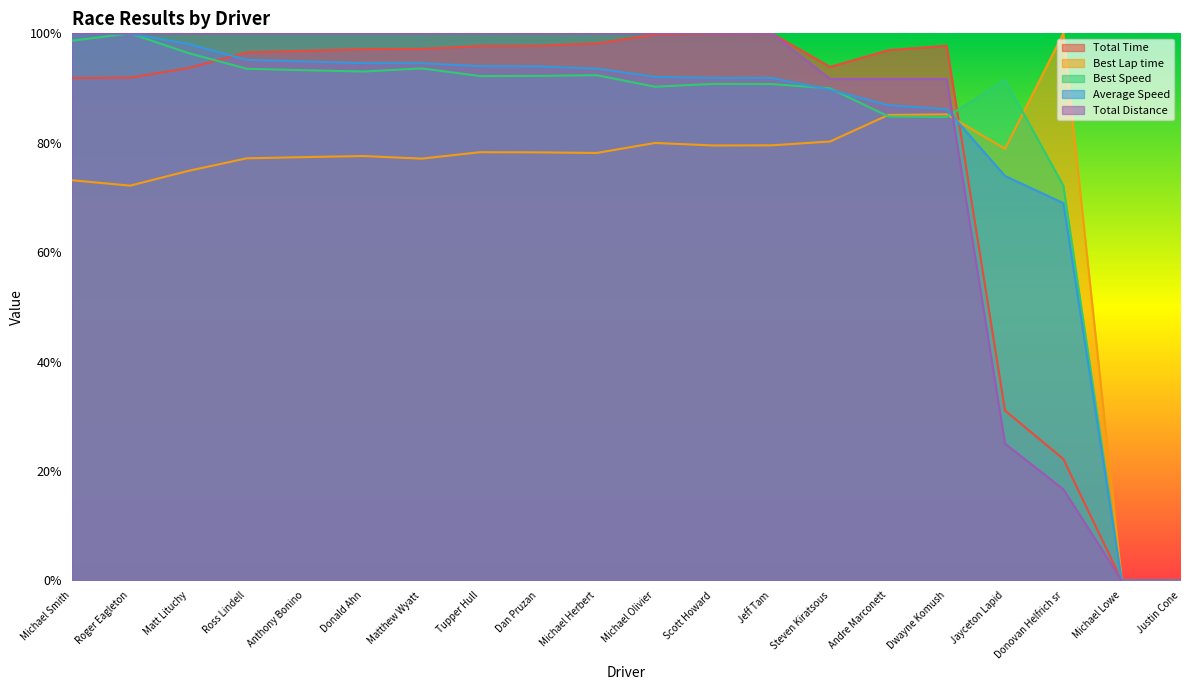

What are all the series names shown in the legend?

Total Time, Best Lap time, Best Speed, Average Speed, Total Distance